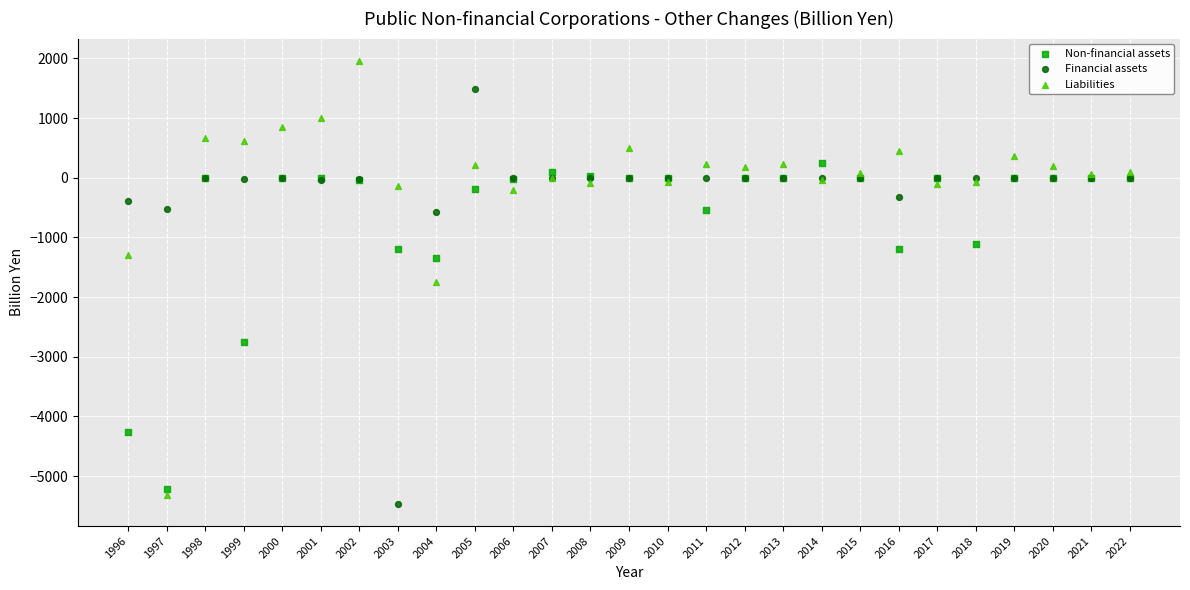

Which series has the largest Y range (max minus min)?

Liabilities